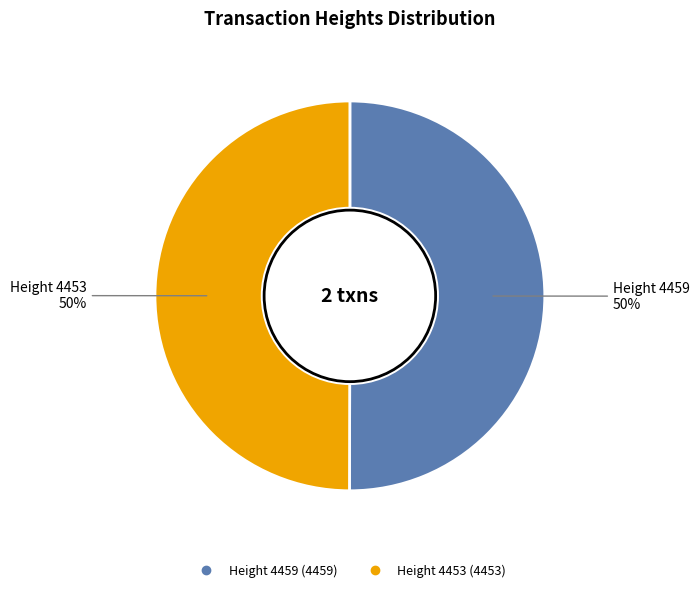

To the nearest percent, what is the average slice percentage?

50%